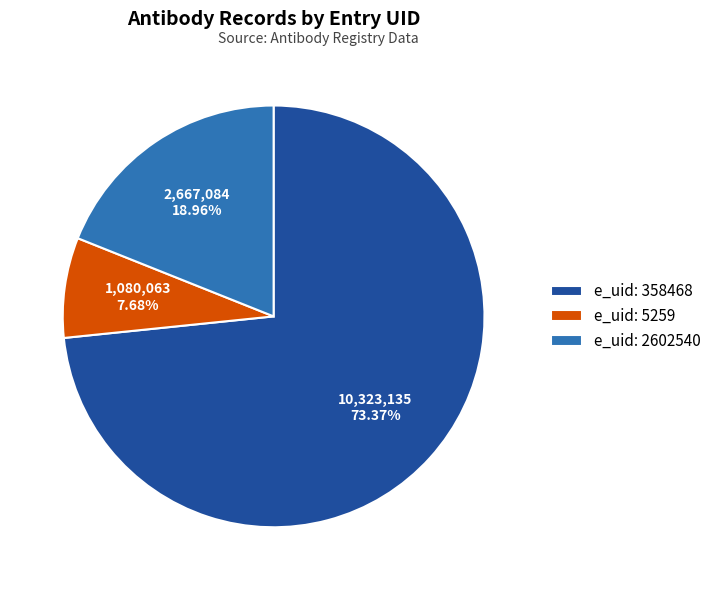

Which category has the biggest portion of the pie?

e_uid: 358468